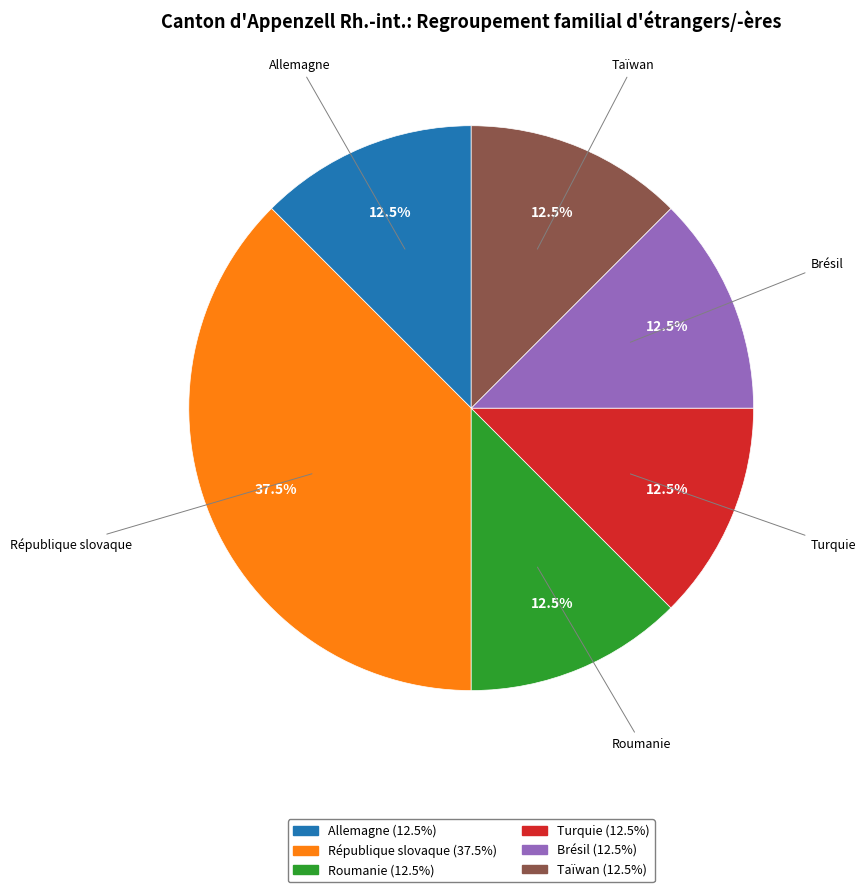

What is the ratio of the value at Turquie (12.5%) to the value at Brésil (12.5%)?

1.0